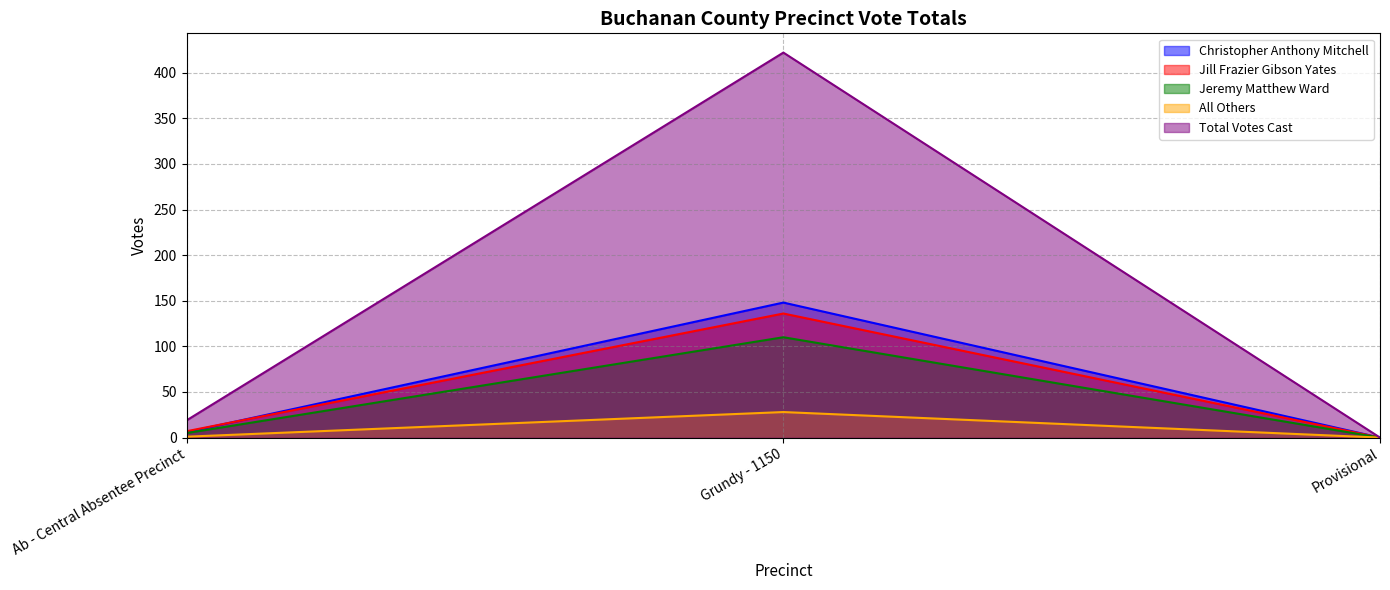

Is the value of Christopher Anthony Mitchell at Ab - Central Absentee Precinct greater than the value of Total Votes Cast at Ab - Central Absentee Precinct?

No